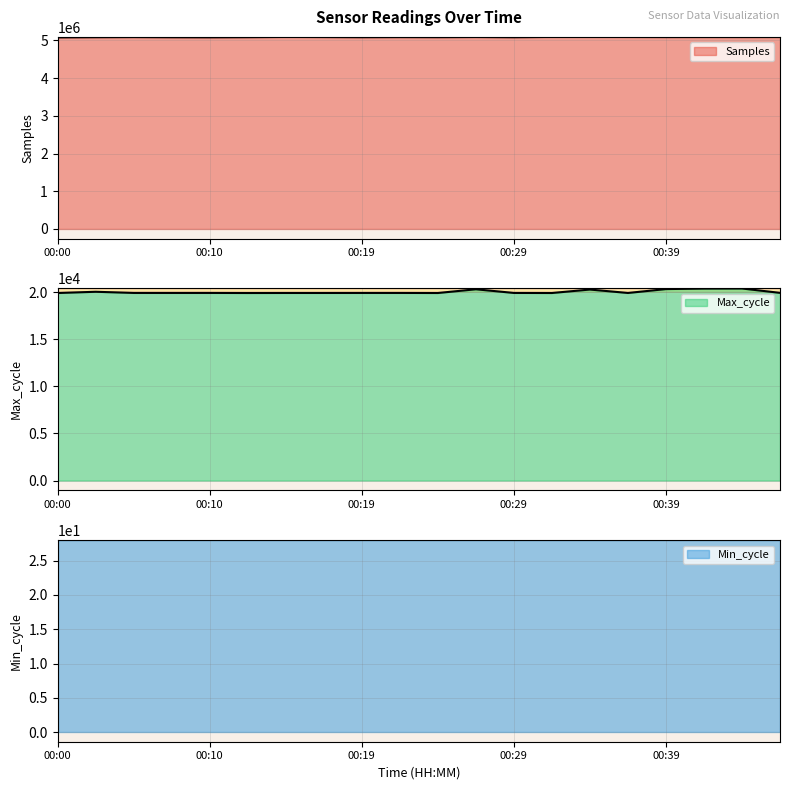

Where does the Max_cycle series first go above 19931?

00:02